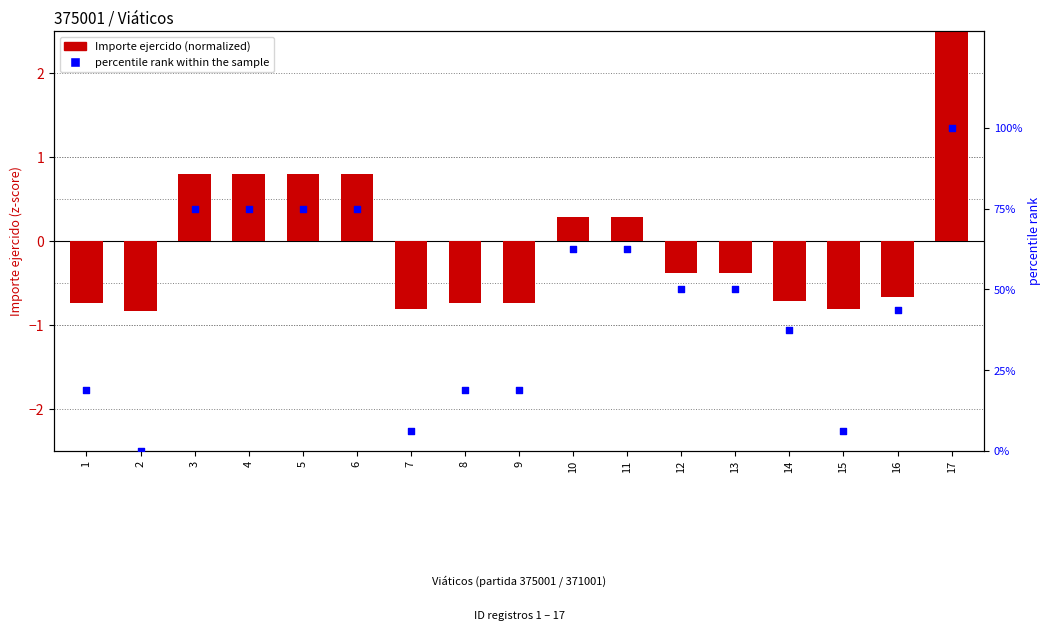

What are all the series names shown in the legend?

Importe ejercido (normalized), percentile rank within the sample